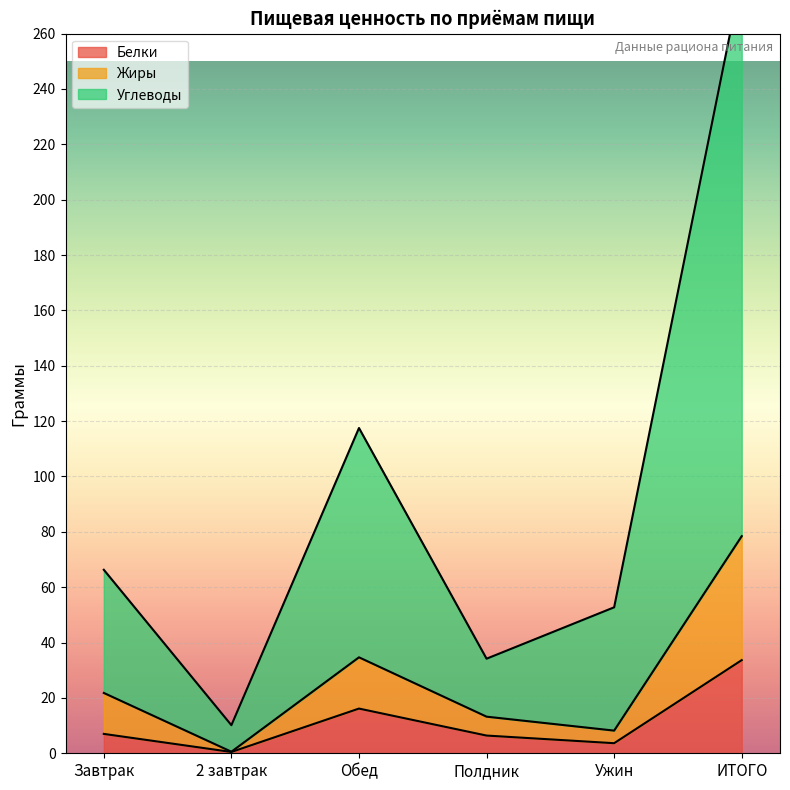

Which series changed the most between 2 завтрак and Полдник?

Углеводы